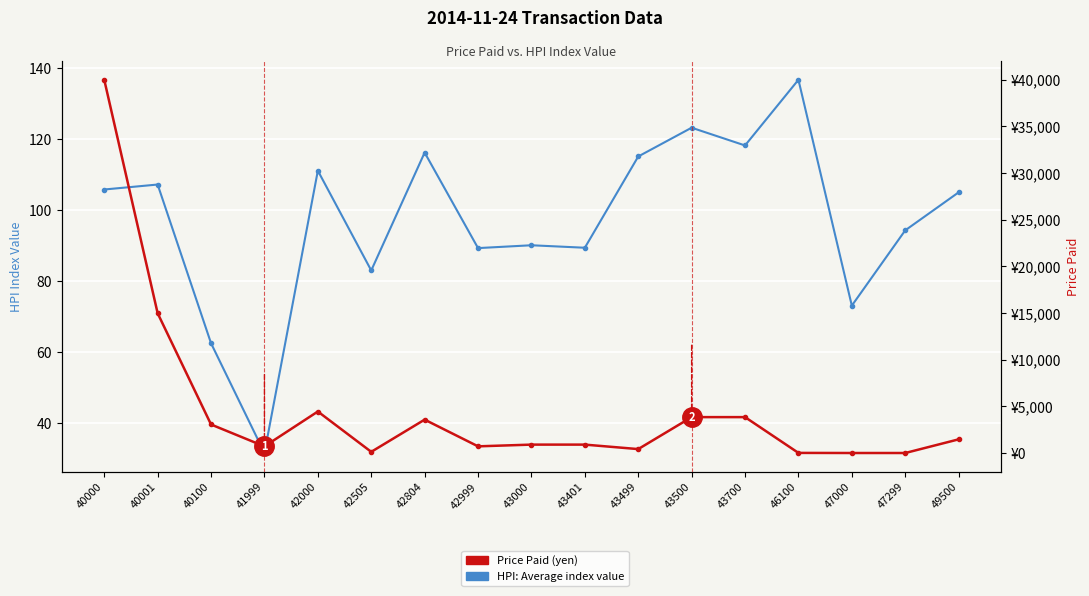

How many lines are shown in the chart?

2